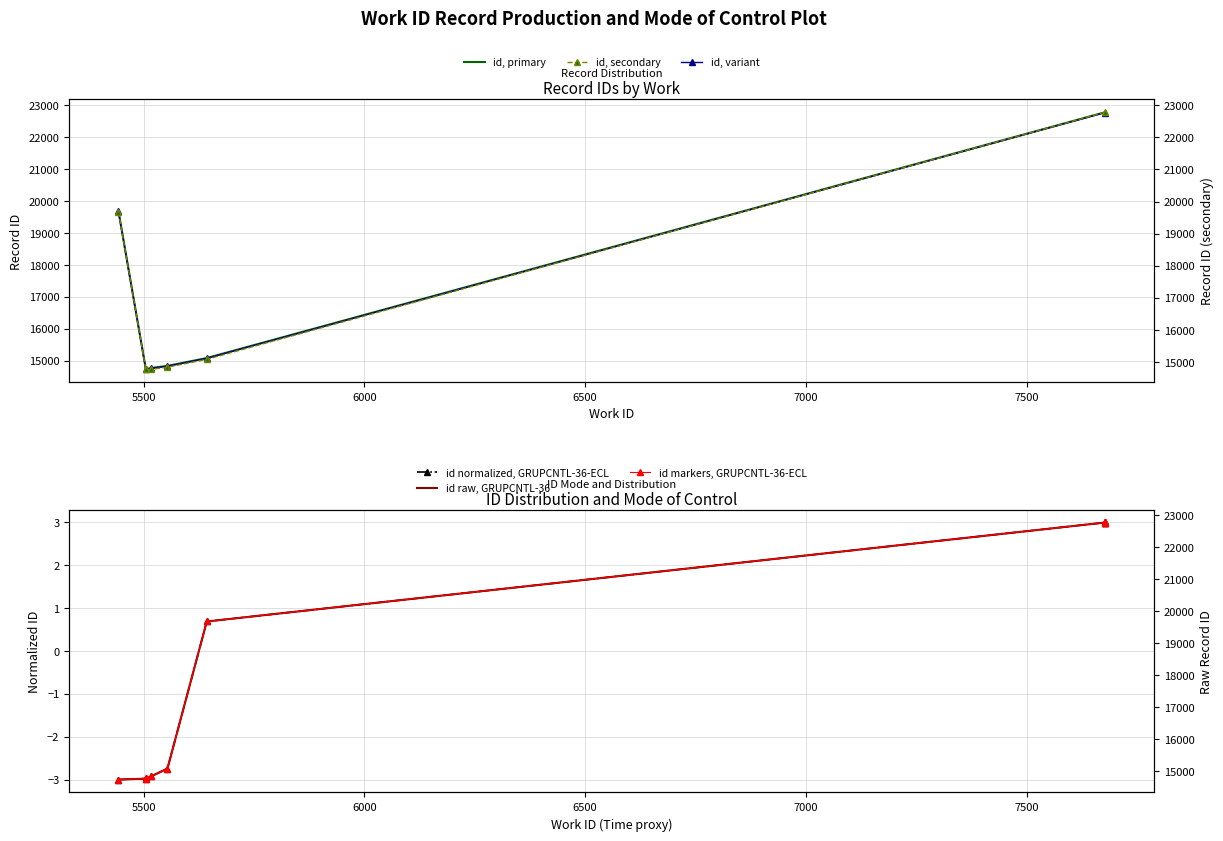

List the labels in order of value, largest first.

7677, 7677, 7677, 7677, 5443, 5643, 5554, 5517, 5505, 5505